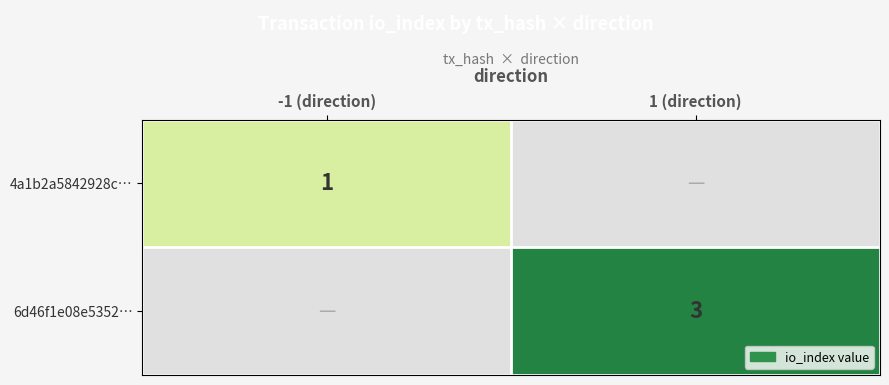

The value of 6d46f1e08e5352… at 1 (direction) is 4. True or false?

False